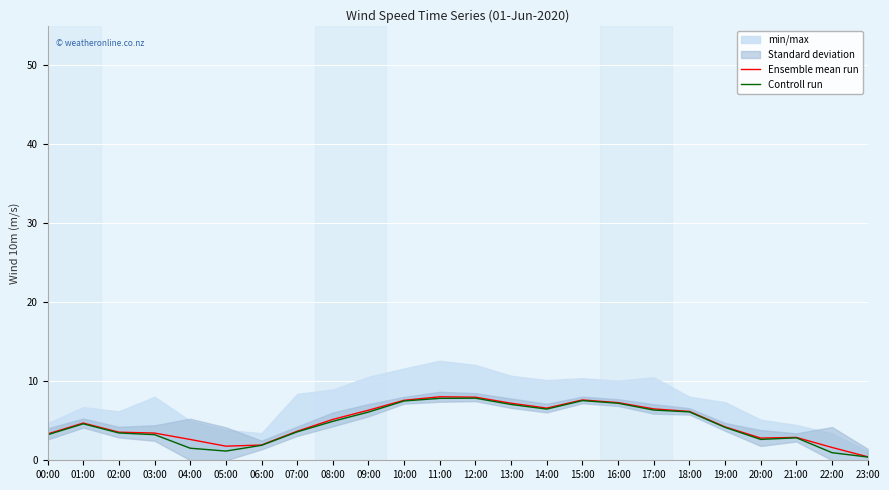

The Controll run series shows 3.6 at 07:00. True or false?

True